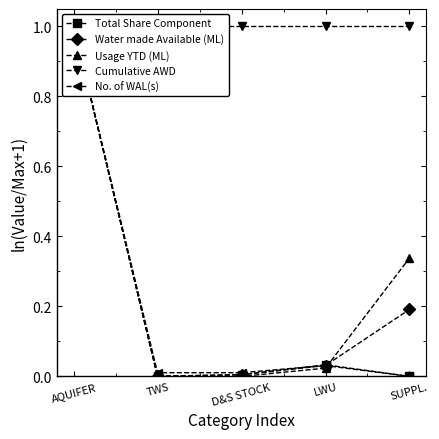

True or false: Cumulative AWD and Usage YTD (ML) cross at least once.

False